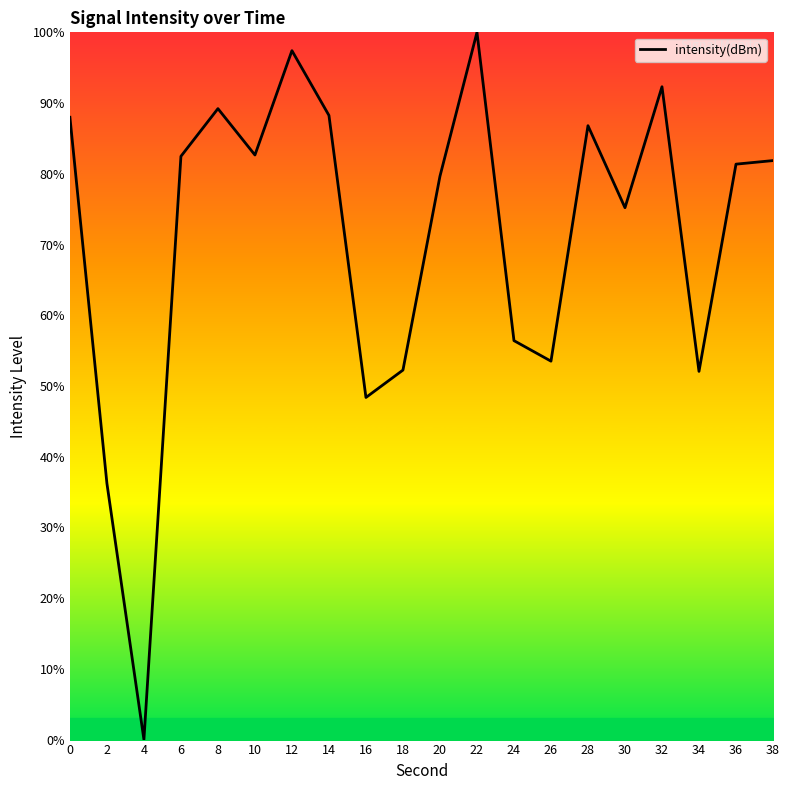

The value at 4 is -57.6. True or false?

False